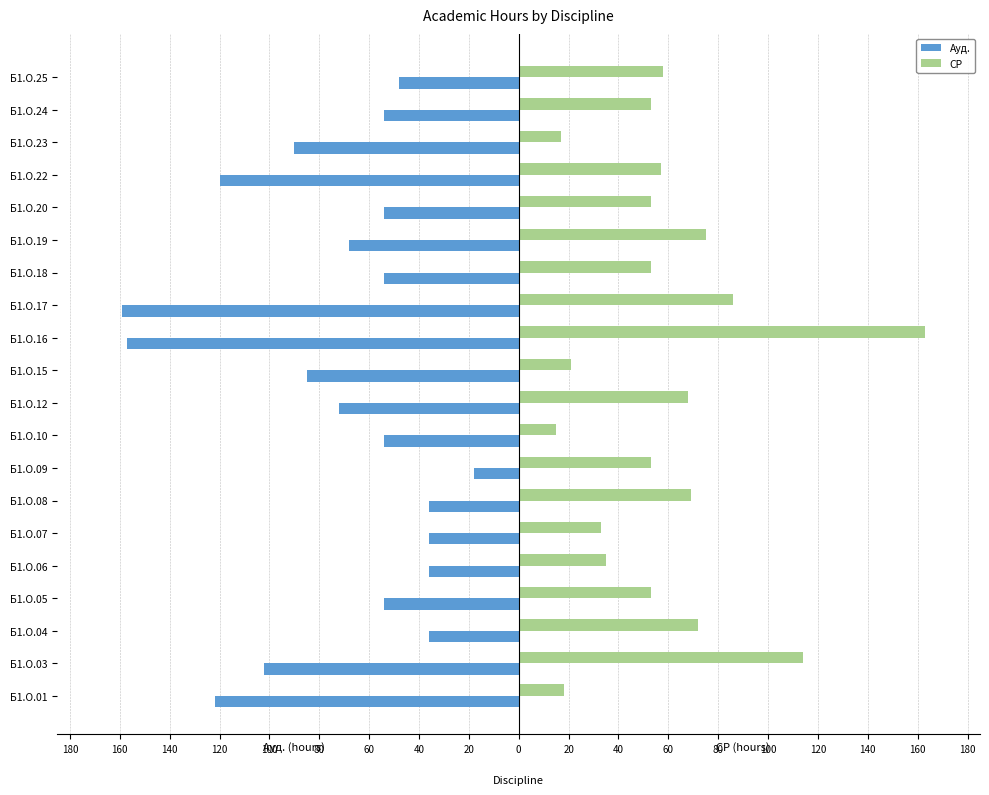

What are all the series names shown in the legend?

Ауд., СР